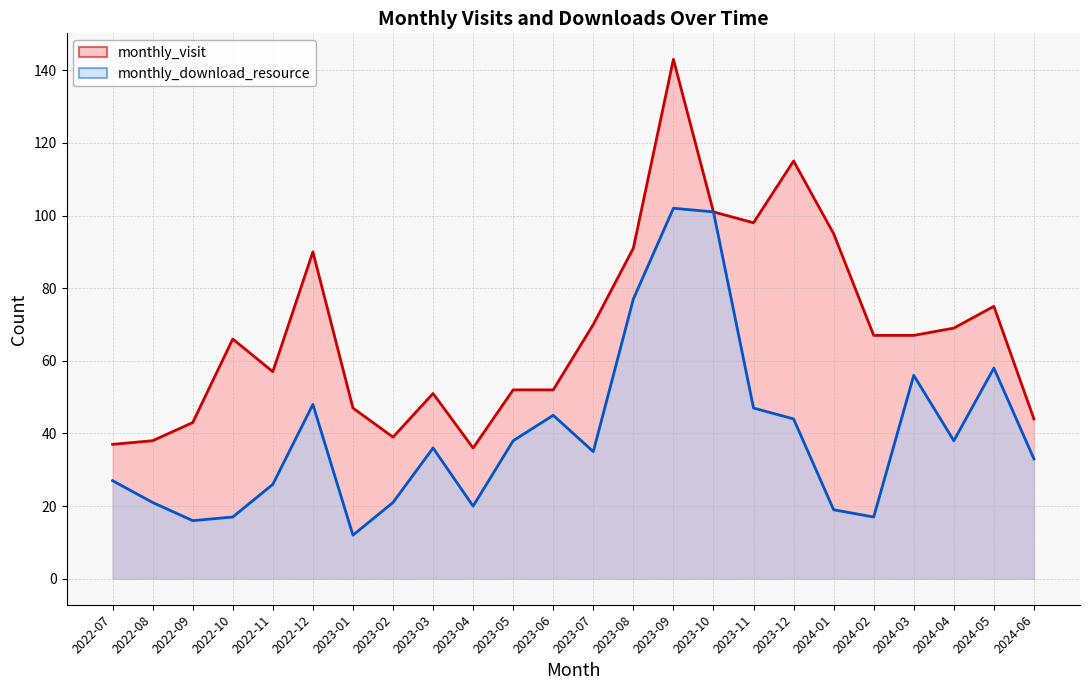

Rank the series by their maximum value, from lowest to highest.

monthly_download_resource, monthly_visit